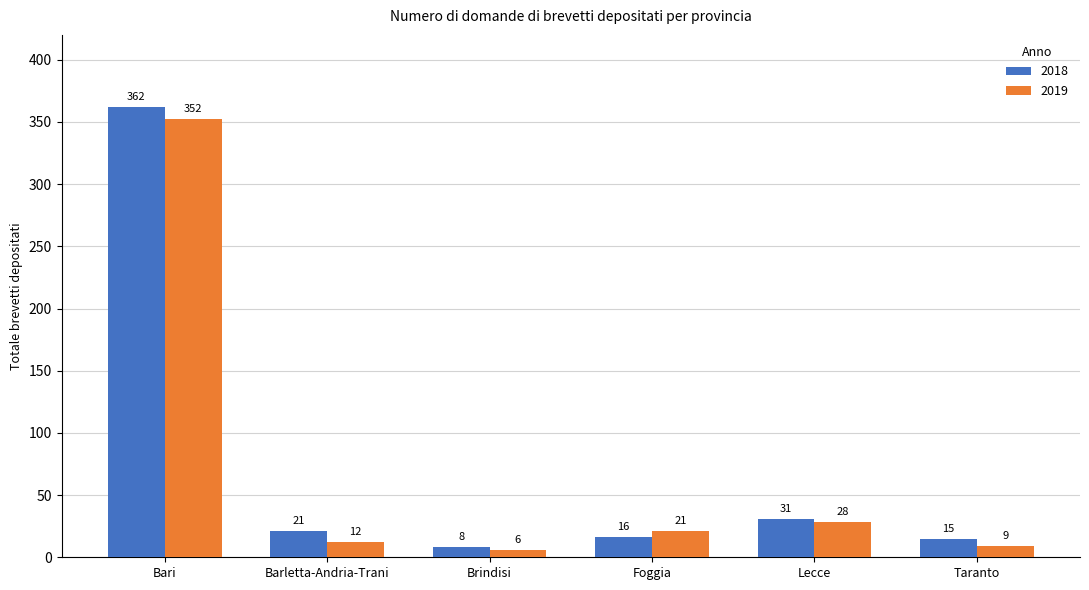

What is the maximum value for 2019?

352